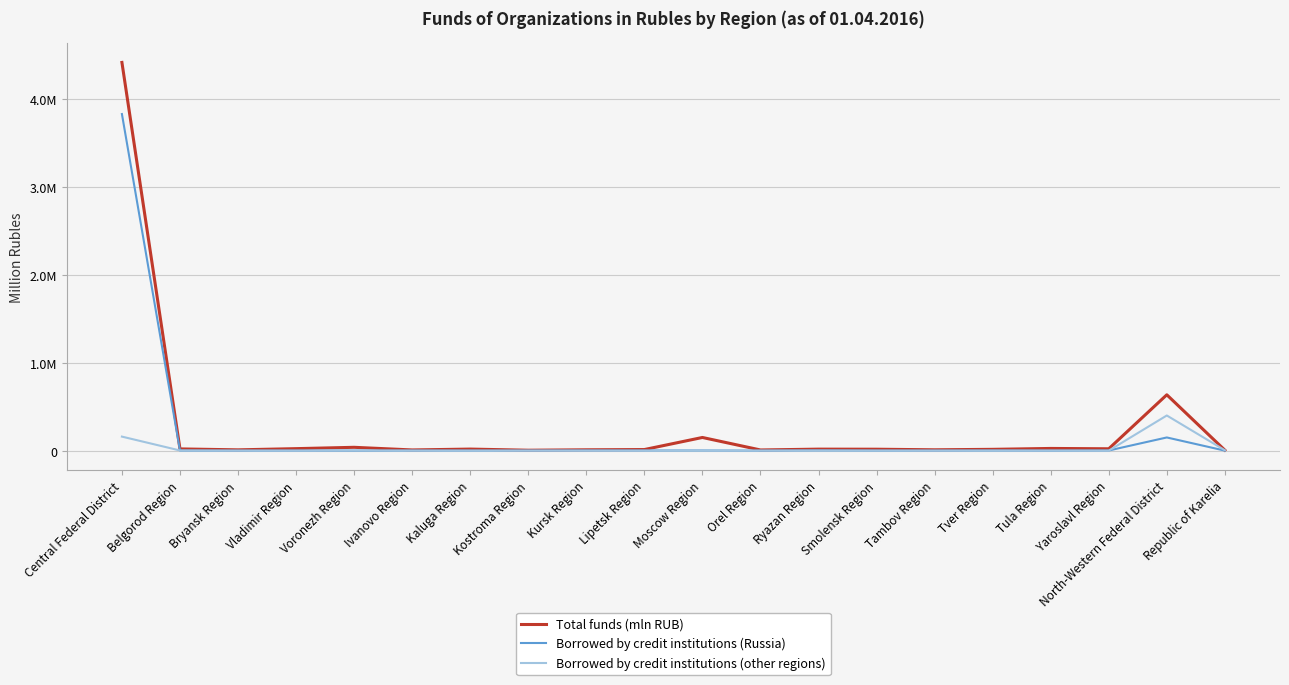

What is the label of the 13th point from the left?

Ryazan Region